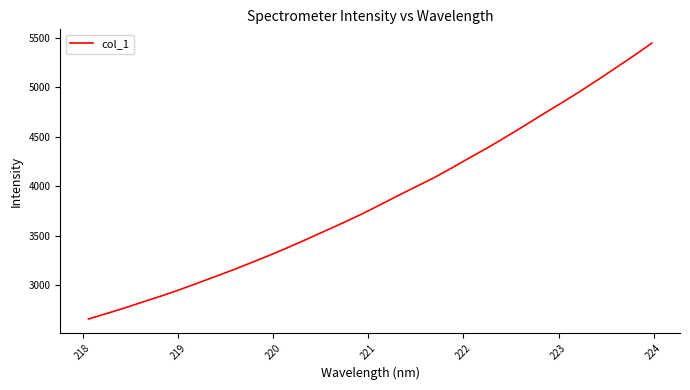

Reading right to left, transcribe all the data shown in this chart.

5449.2	5320.5	5197.2	5074.3	4954.7	4840.6	4728.9	4614.8	4503.2	4393.8	4291.1	4186.4	4084.8	3993.4	3901.8	3807.2	3714.7	3628.7	3545.7	3461.9	3381.1	3302.9	3228.5	3155.2	3086.0	3017.7	2950.3	2886.8	2827.5	2766.5	2709.9	2654.0